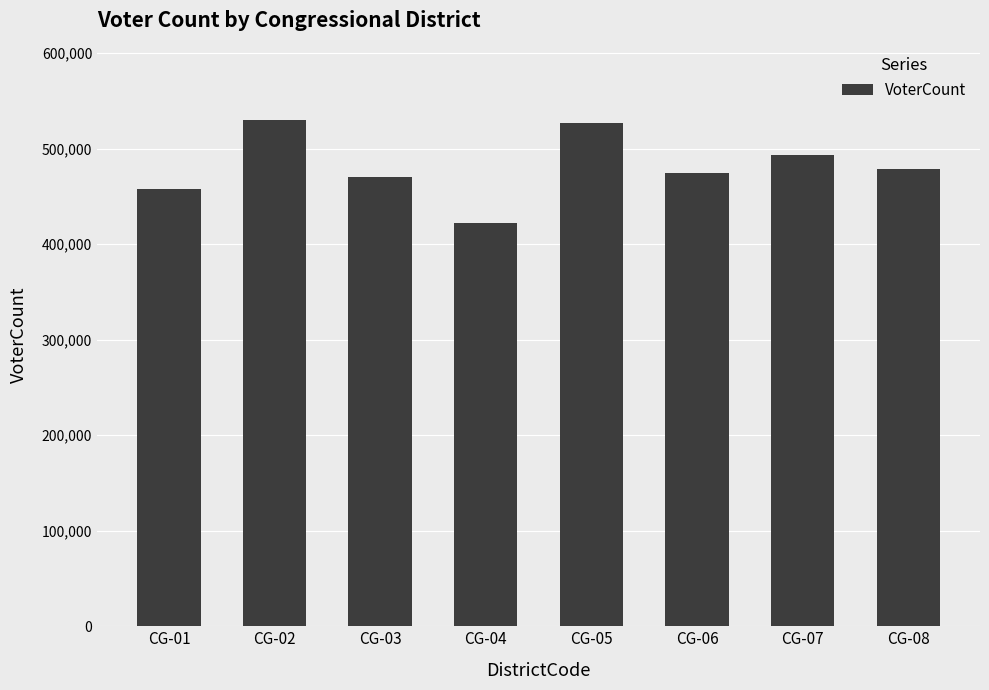

What value does the data have at CG-01, to the nearest 100?

457900